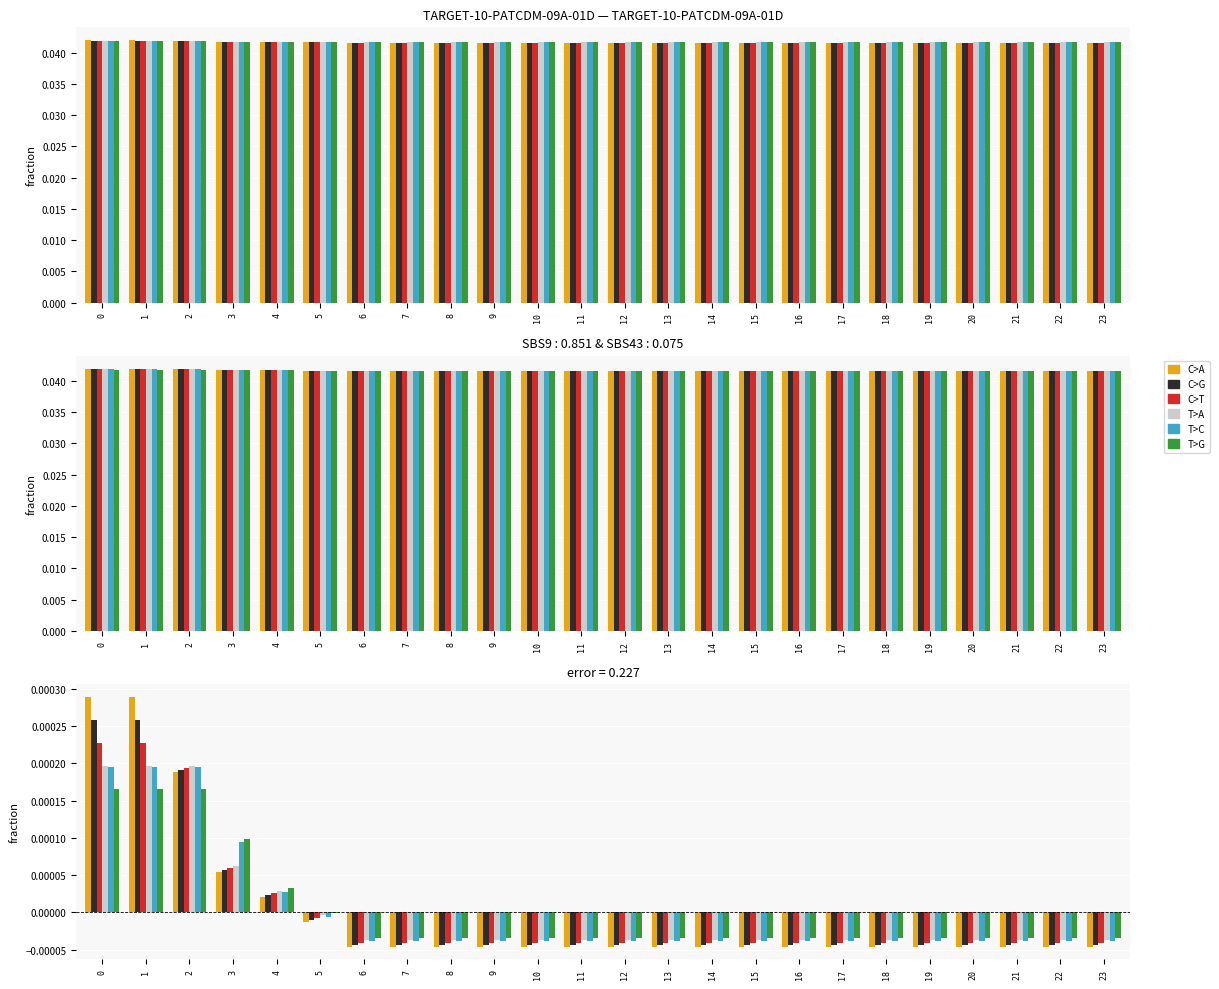

Where is C>T nearest to the value 0?

5